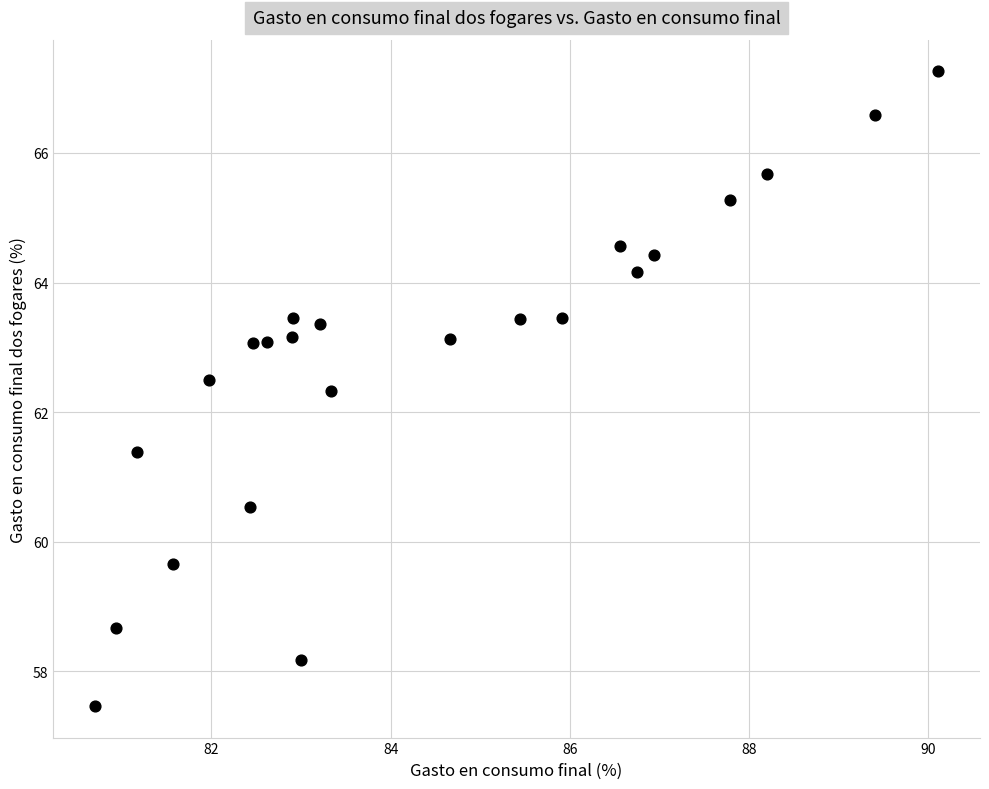

What is the range of X values (max minus min)?

9.4